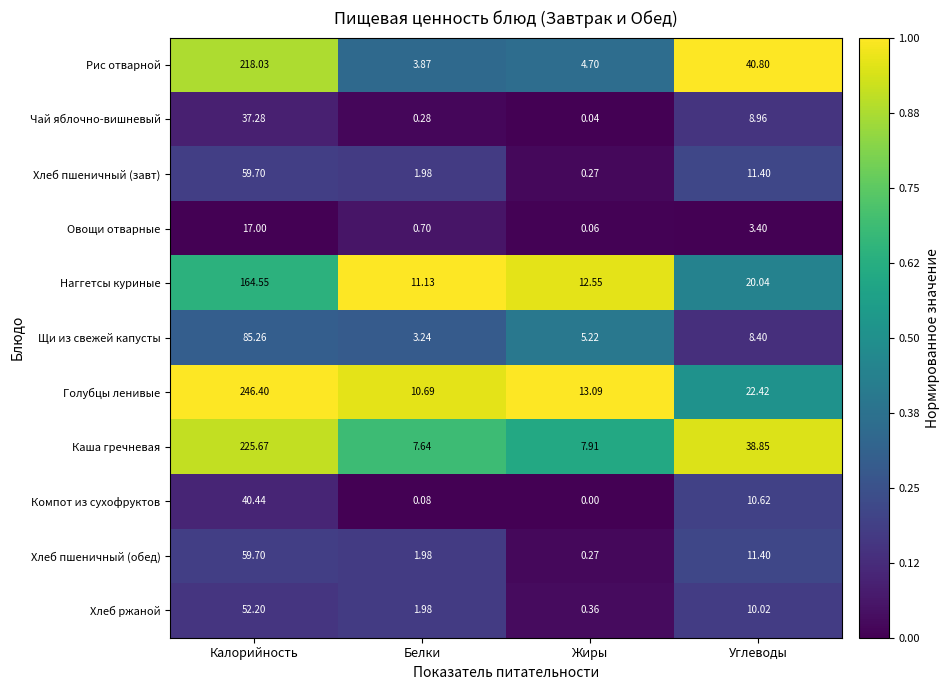

Which category has the lowest value in the Рис отварной series?

Белки